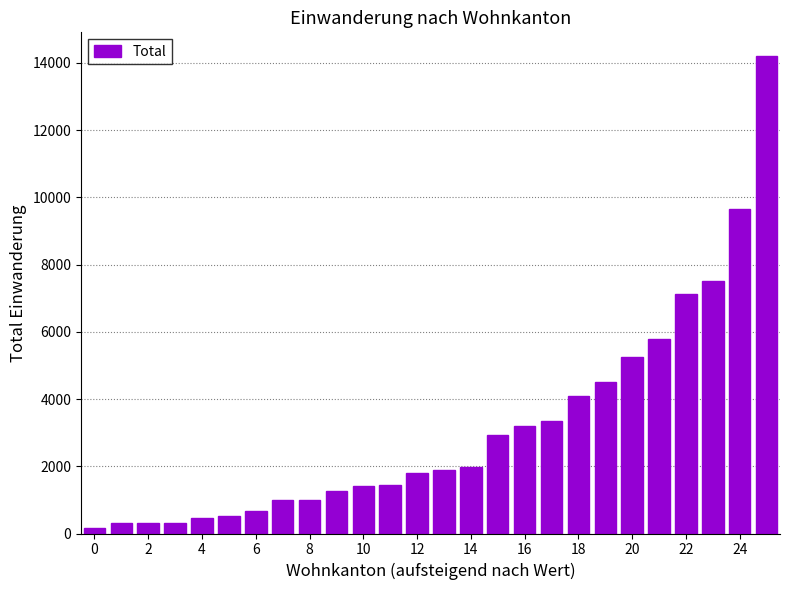

What is the average value?

3159